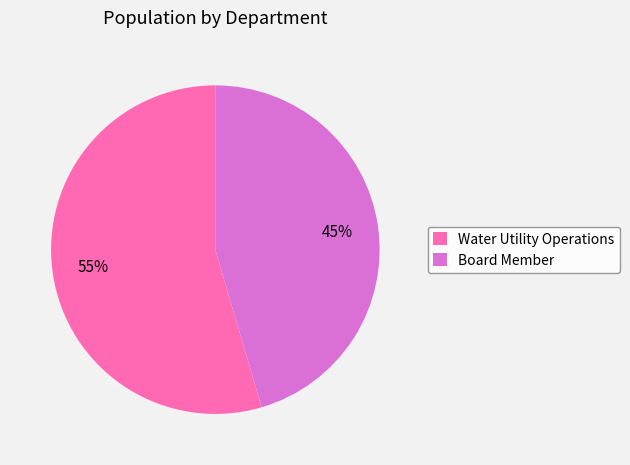

Is the sum of Board Member and Water Utility Operations greater than half?

Yes